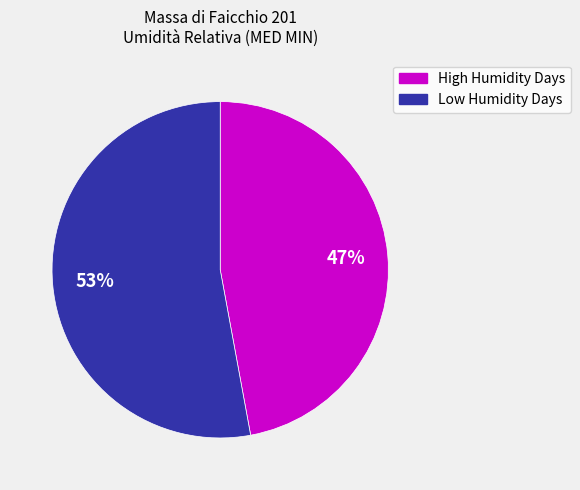

To the nearest percent, what is the difference between the largest and smallest slice percentages?

6%